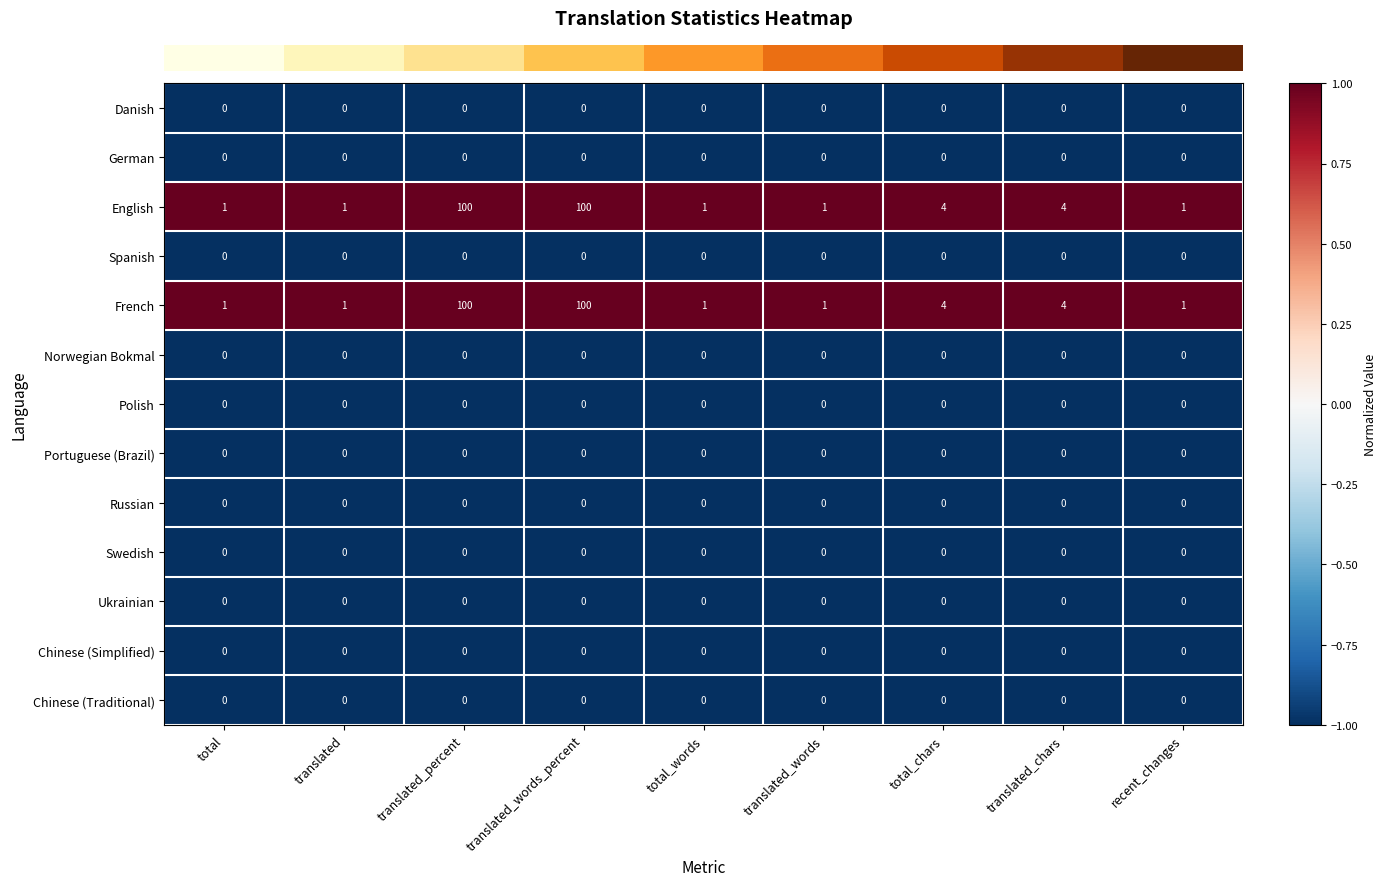

What is the total value across all series at total_chars?

8